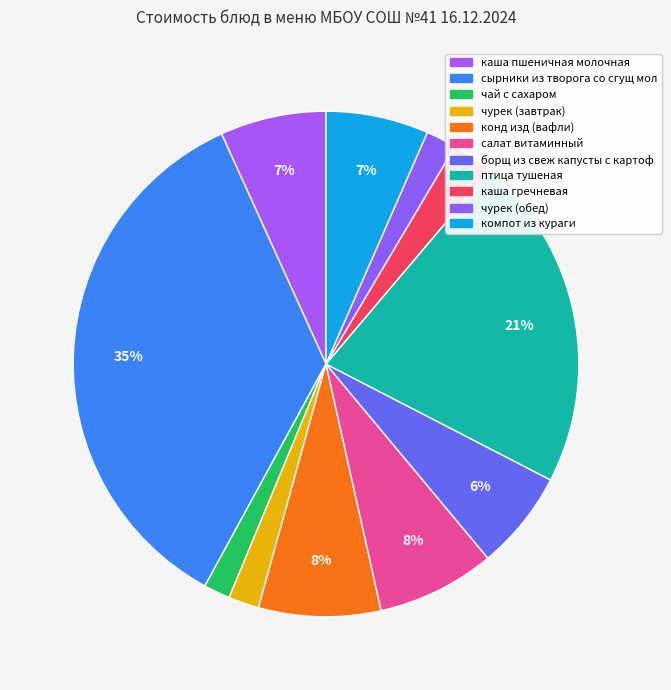

Does компот из кураги account for over 50% of the chart?

No